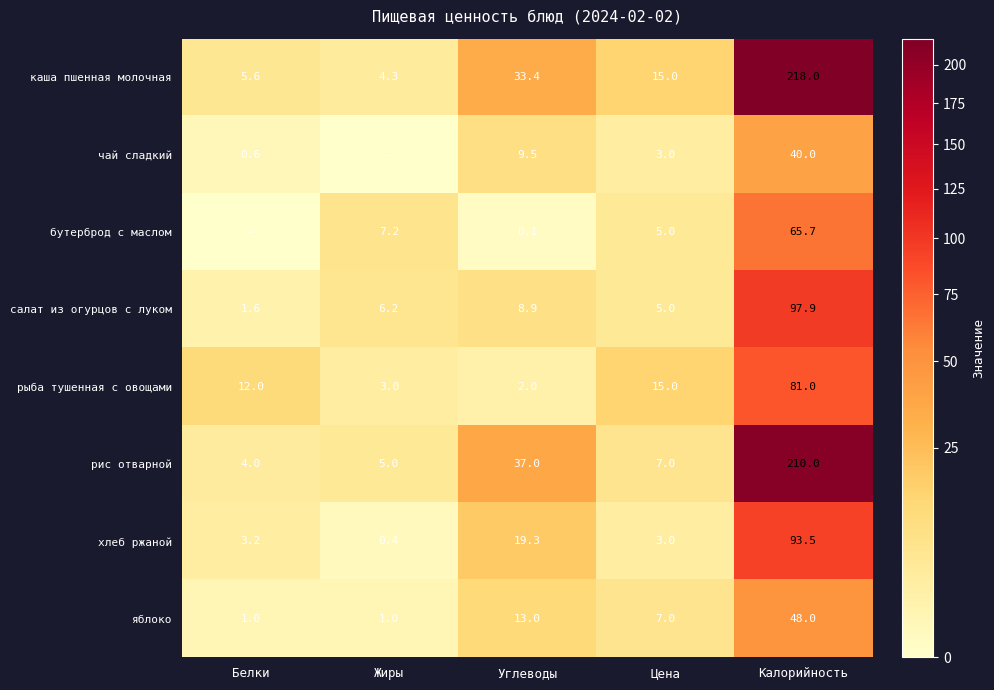

What is the sum of all салат из огурцов с луком values?

119.6